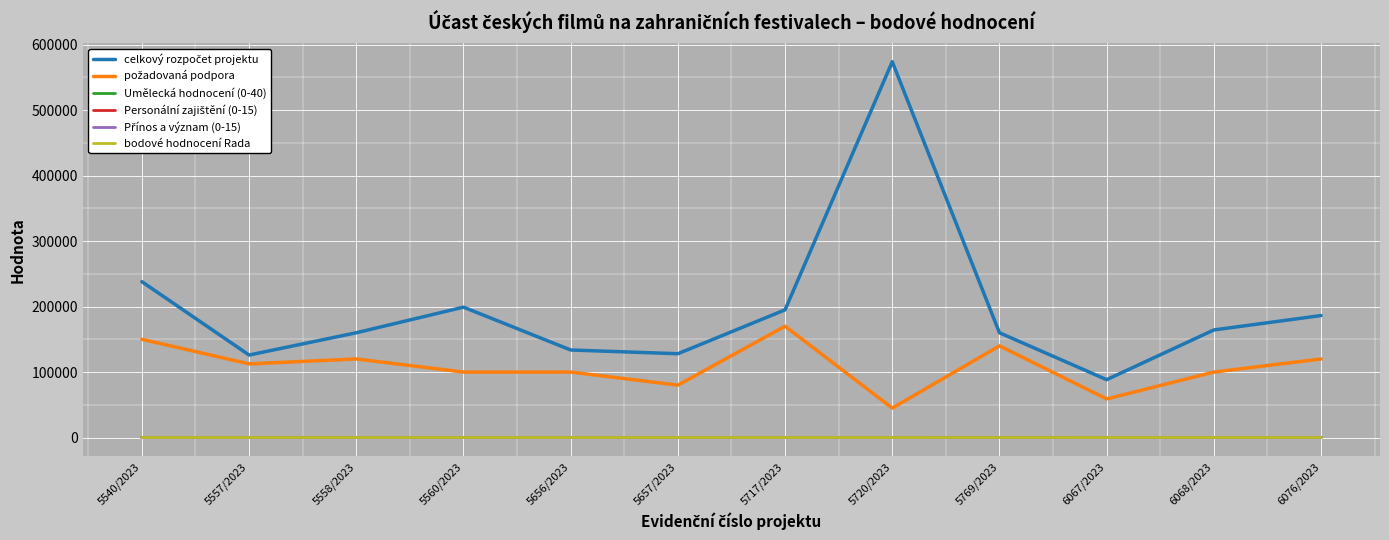

How many lines are shown in the chart?

6